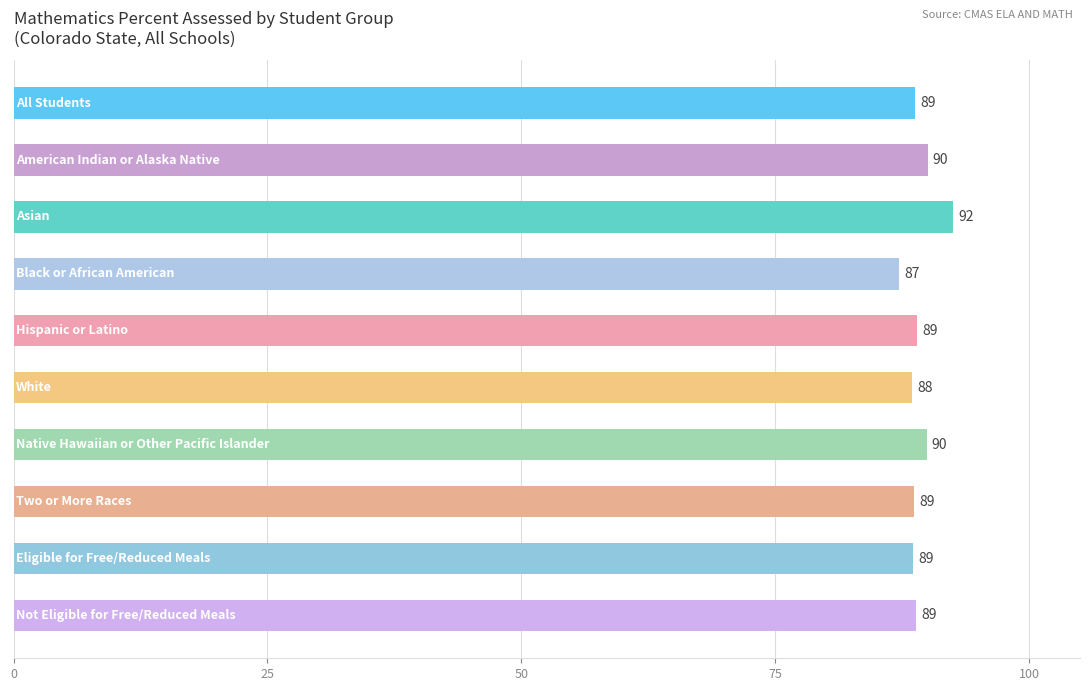

How many data points does each series have?

10